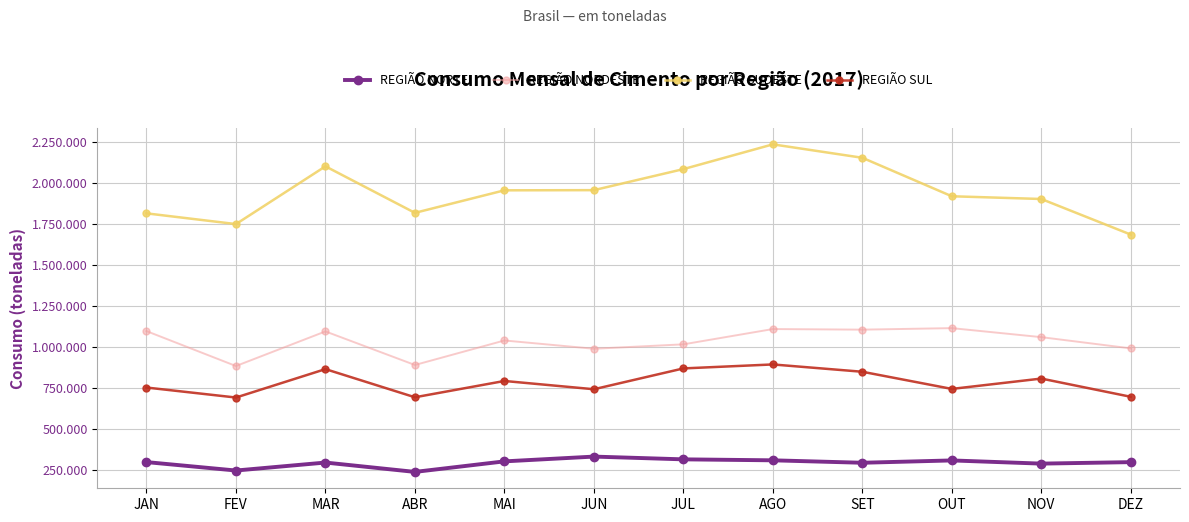

Rank the series by their maximum value, from lowest to highest.

REGIÃO NORTE, REGIÃO SUL, REGIÃO NORDESTE, REGIÃO SUDESTE